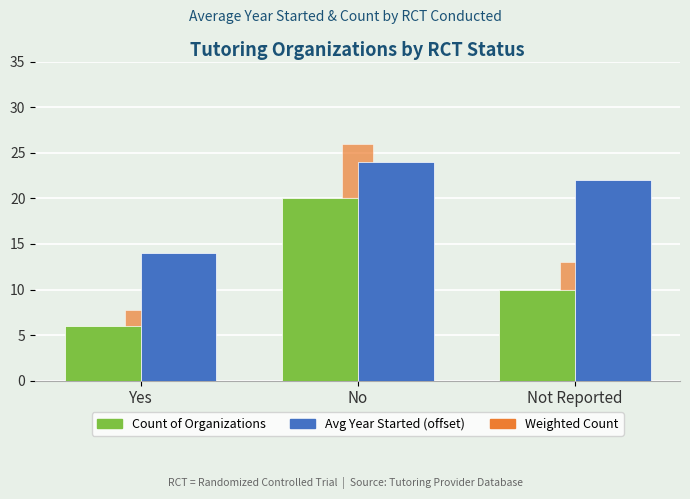

Reading left to right, list all the values displayed in this chart.

Count of Organizations: Yes=6.0	No=20.0	Not Reported=10.0
Avg Year Started (offset): Yes=14.0	No=24.0	Not Reported=22.0
Weighted Count: Yes=7.8	No=26.0	Not Reported=13.0